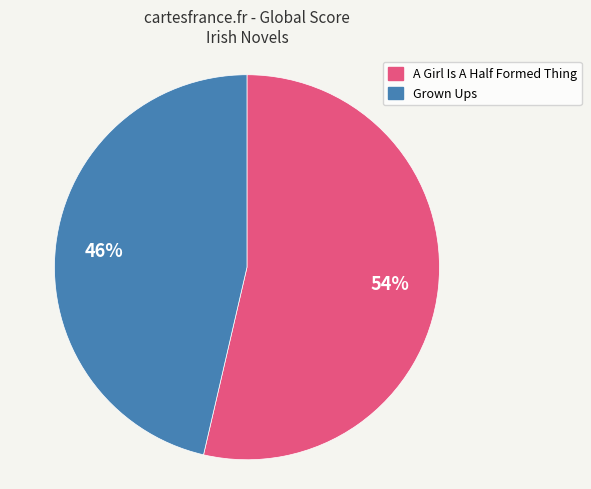

Combined, do A Girl Is A Half Formed Thing and Grown Ups account for over 50%?

Yes